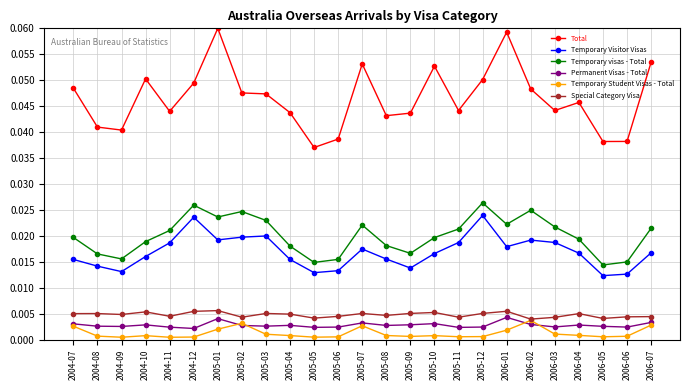

The Temporary Student Visas - Total series shows 0.0 at 2005-01. True or false?

True